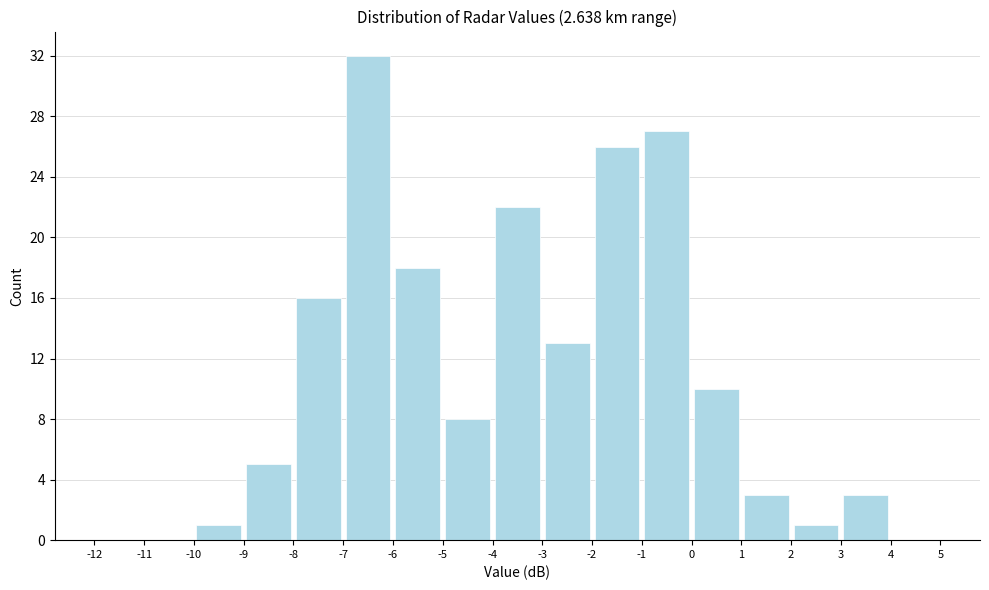

Reading left to right, transcribe this chart: for each bar, give the range it covers on the x-axis and its height. The values are not printed on the chart, so give them approximately, as read against the axis.

-12 to -11: 0
-11 to -10: 0
-10 to -9: 1
-9 to -8: 5
-8 to -7: 16
-7 to -6: 32
-6 to -5: 18
-5 to -4: 8
-4 to -3: 22
-3 to -2: 13
-2 to -1: 26
-1 to 0: 27
0 to 1: 10
1 to 2: 3
2 to 3: 1
3 to 4: 3
4 to 5: 0